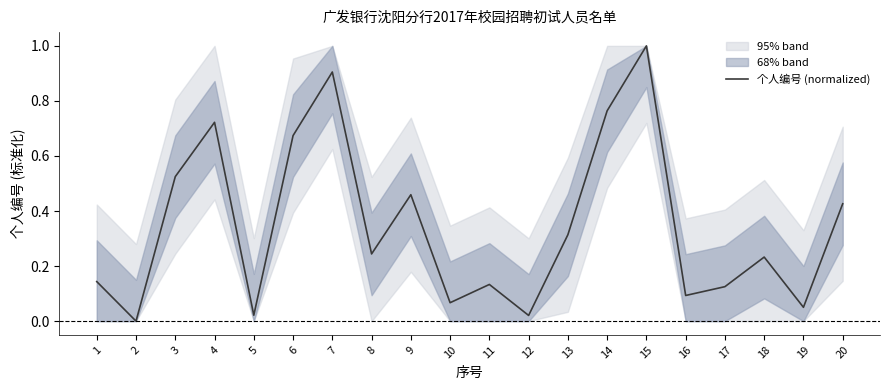

List the labels in order of value, largest first.

15, 7, 14, 4, 6, 3, 9, 20, 13, 8, 18, 1, 11, 17, 16, 10, 19, 5, 12, 2